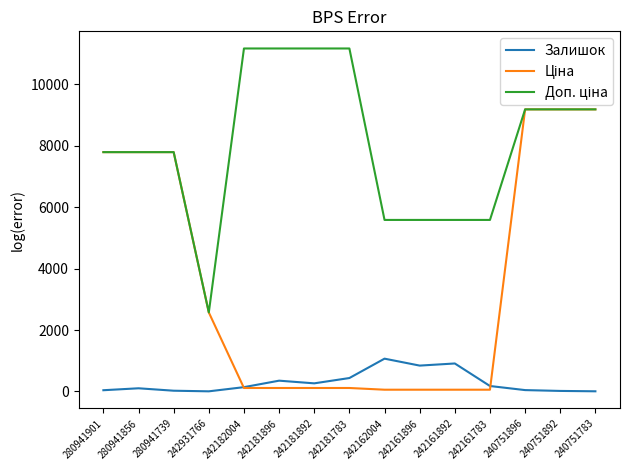

Is it true that Залишок equals 1704.1 at 242162004?

False